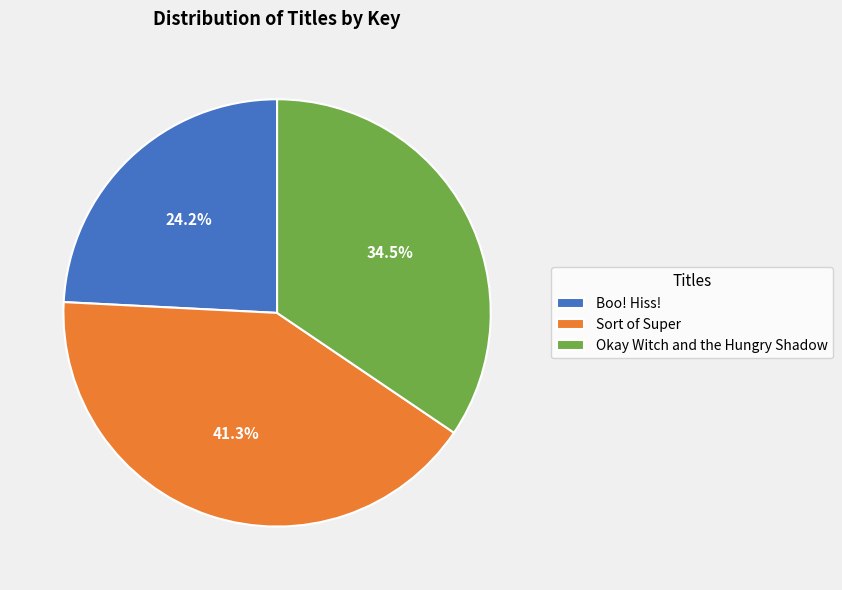

How much of the chart is everything except Boo! Hiss!?

75.8%